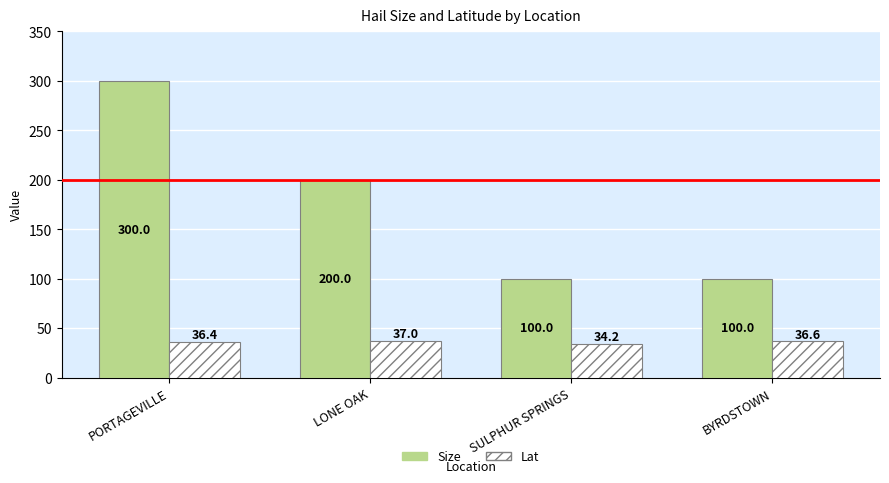

Where is Size nearest to the value 200?

LONE OAK